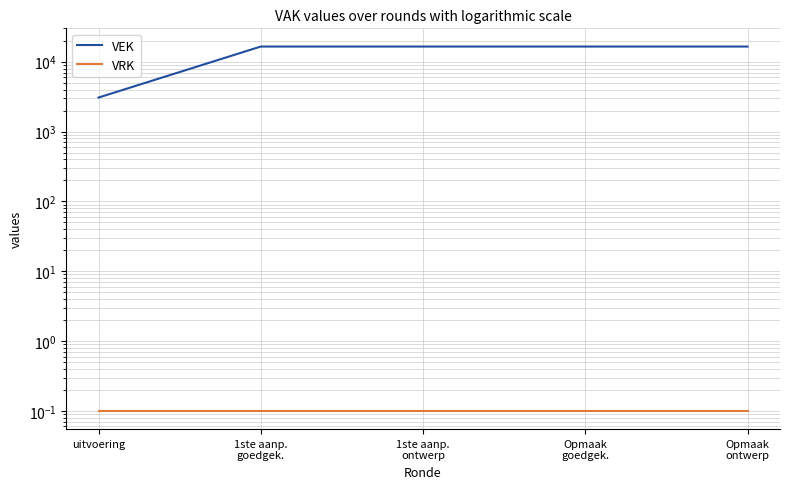

Reading right to left, what are all the values shown in this chart?

VEK: 16500.0	16500.0	16500.0	16500.0	3071.0
VRK: 0.1	0.1	0.1	0.1	0.1